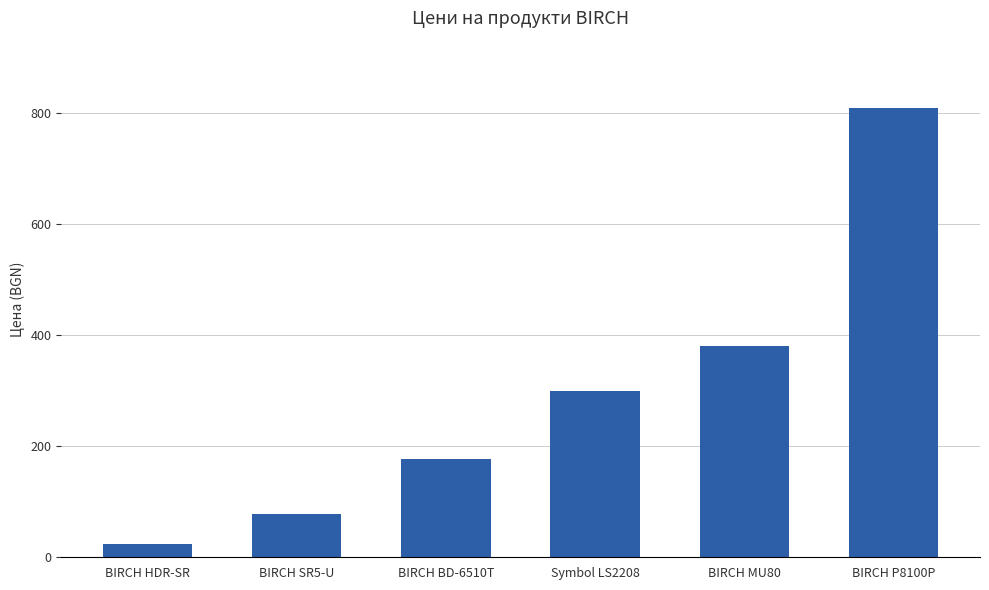

Is it true that the value at Symbol LS2208 is 298.8?

True